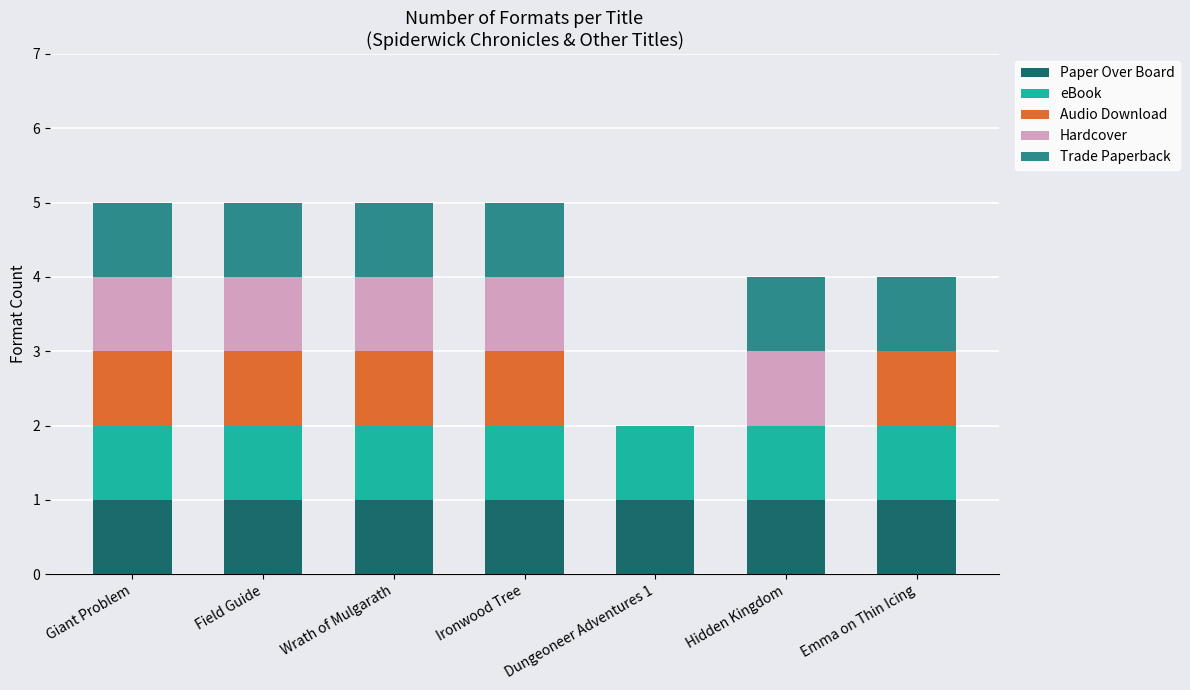

How many categories are shown in the chart?

7